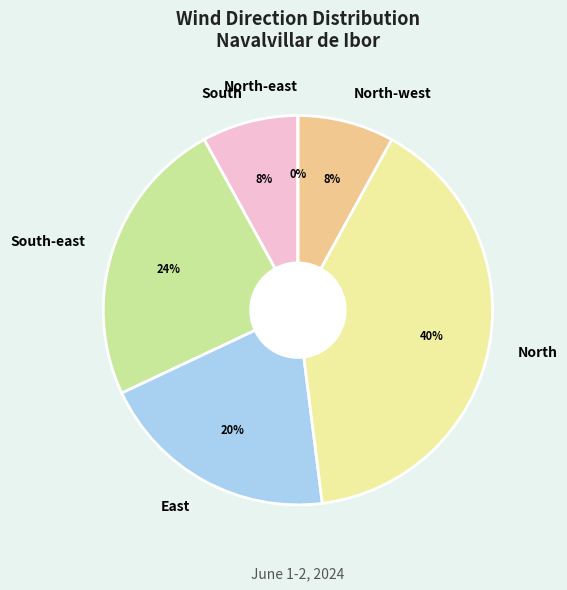

To the nearest percent, what is the combined percentage of East and South-east?

44%